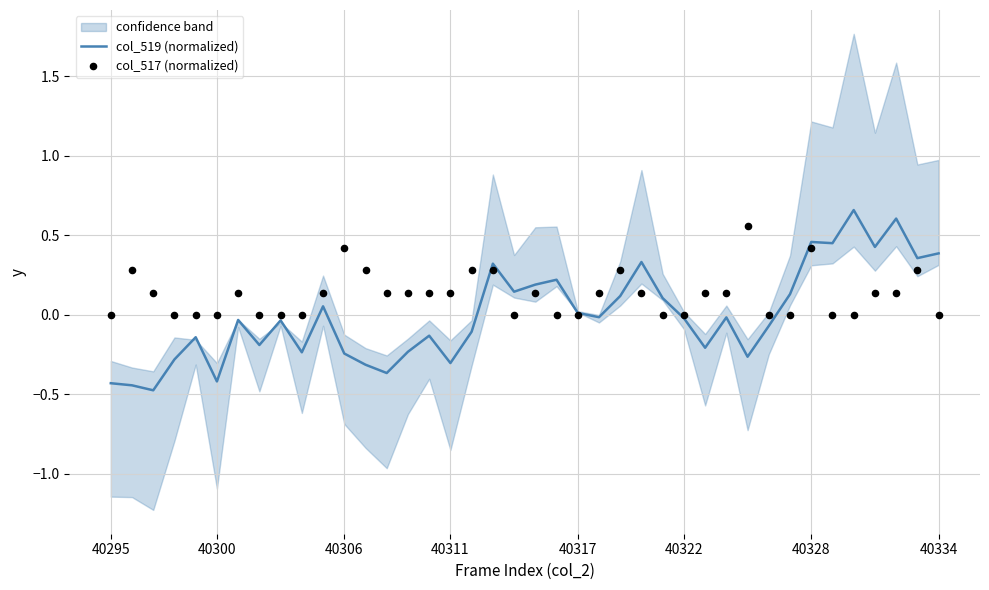

Which series contains the highest Y value?

col_519 (normalized)